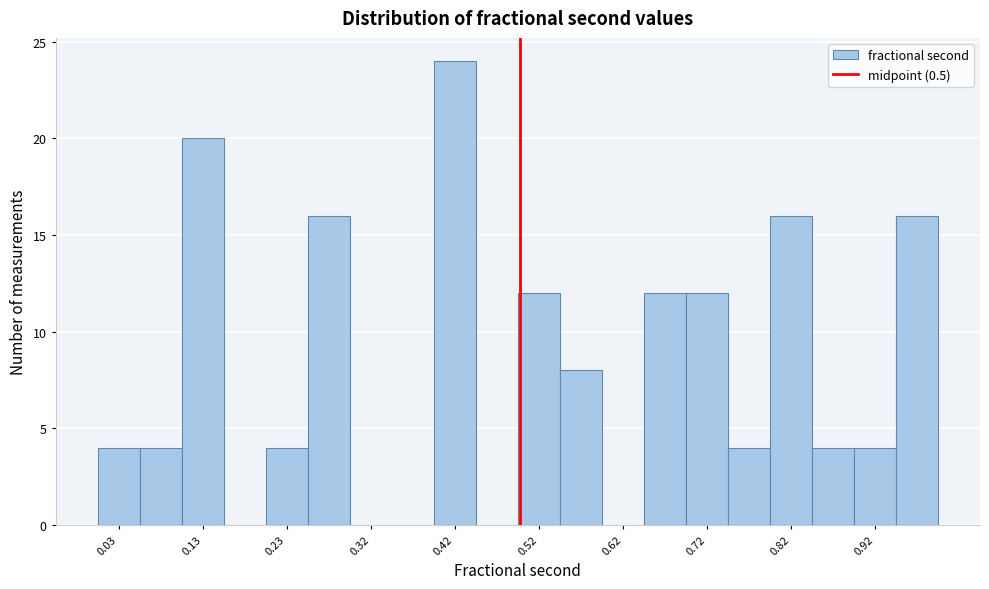

Reading left to right, transcribe this chart: for each bar, give the range it covers on the x-axis and its height. Neither the bar edges nor the heights are printed on the chart, so give them approximately, as read against the axes.

0.00 to 0.05: 4
0.05 to 0.10: 4
0.10 to 0.15: 20
0.15 to 0.20: 0
0.20 to 0.25: 4
0.25 to 0.30: 16
0.30 to 0.35: 0
0.35 to 0.40: 0
0.40 to 0.45: 24
0.45 to 0.50: 0
0.50 to 0.55: 12
0.55 to 0.60: 8
0.60 to 0.65: 0
0.65 to 0.69: 12
0.69 to 0.74: 12
0.74 to 0.79: 4
0.79 to 0.84: 16
0.84 to 0.89: 4
0.89 to 0.94: 4
0.94 to 0.99: 16